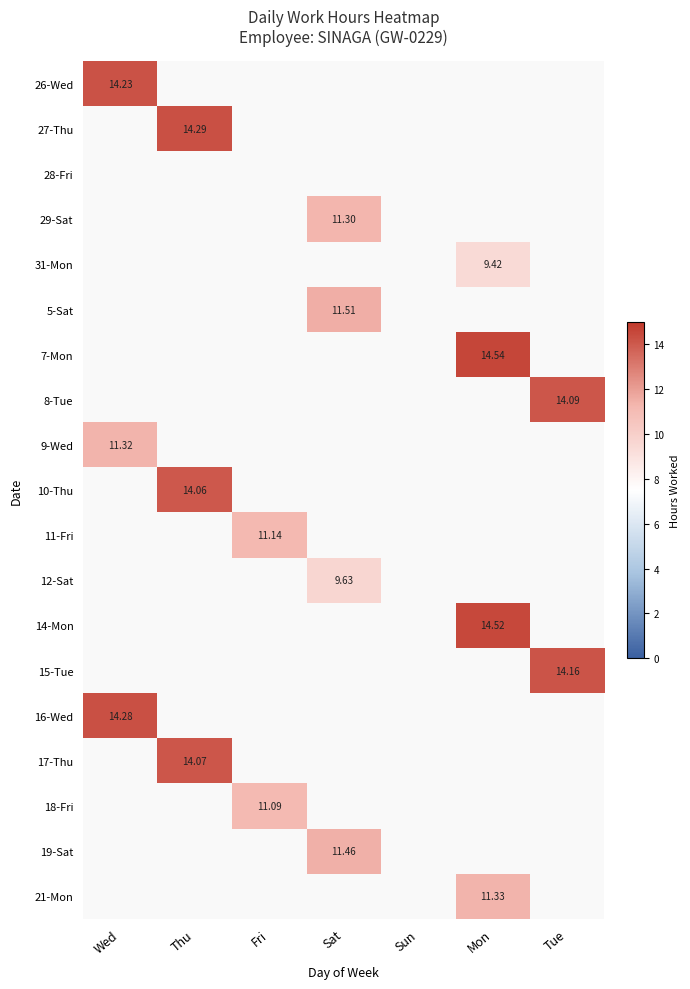

The value of 15-Tue at Tue is 14.2. True or false?

True